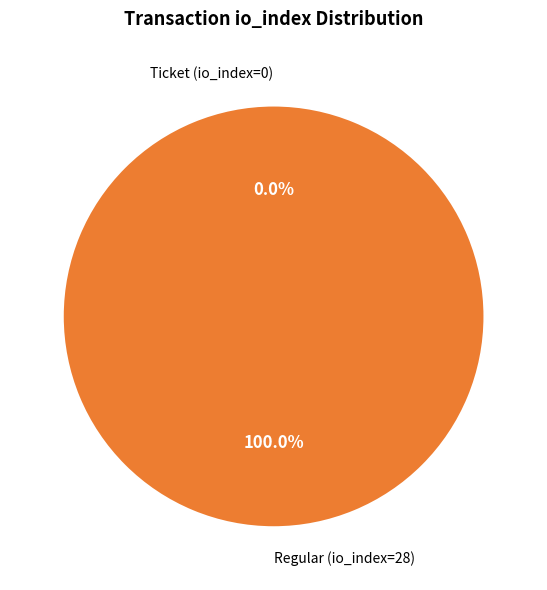

The Ticket (io_index=0) slice represents 0% of the pie. True or false?

True